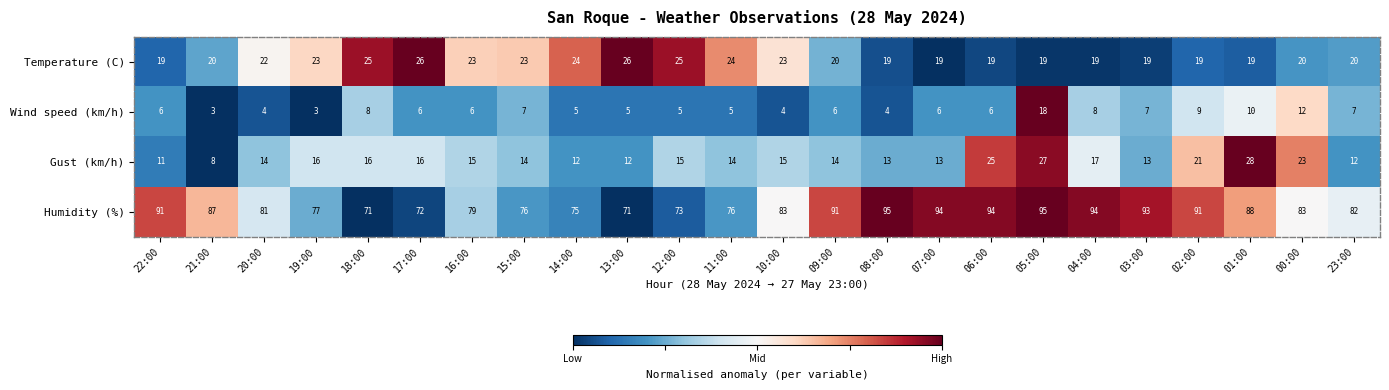

What is the total value across all series at 01:00?

145